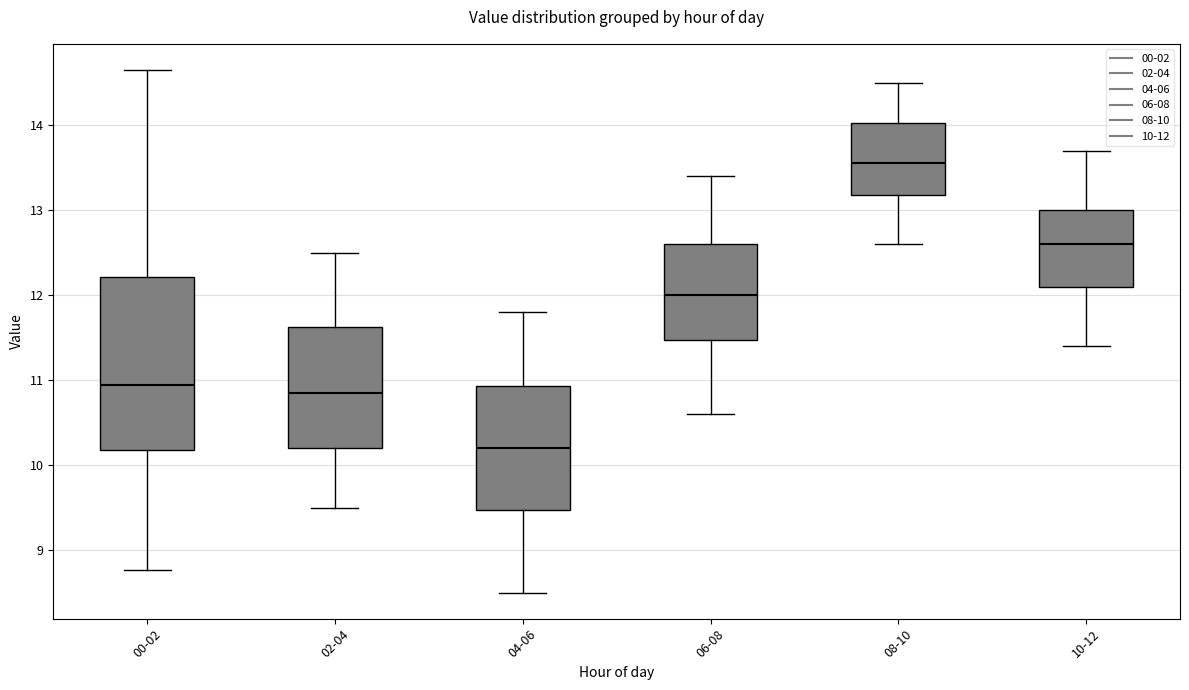

Reading left to right, read every box against the y-axis: the position of its median line, the range the box covers, and the ends of its whiskers. The values are not printed on the chart, so give them approximately, as read against the axis.

00-02: median 10.9, box 10.2 to 12.2, whiskers 8.8 to 14.7
02-04: median 10.9, box 10.2 to 11.6, whiskers 9.5 to 12.5
04-06: median 10.2, box 9.5 to 10.9, whiskers 8.5 to 11.8
06-08: median 12.0, box 11.5 to 12.6, whiskers 10.6 to 13.4
08-10: median 13.6, box 13.2 to 14.0, whiskers 12.6 to 14.5
10-12: median 12.6, box 12.1 to 13.0, whiskers 11.4 to 13.7